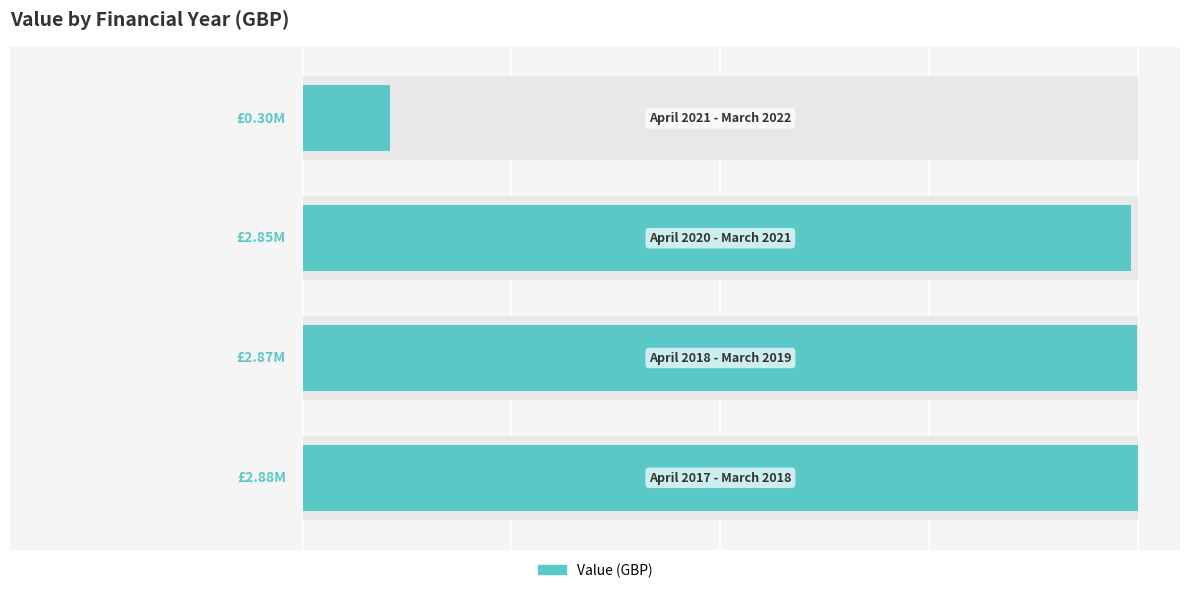

What is the approximate value at 2, to the nearest 50?

2850000